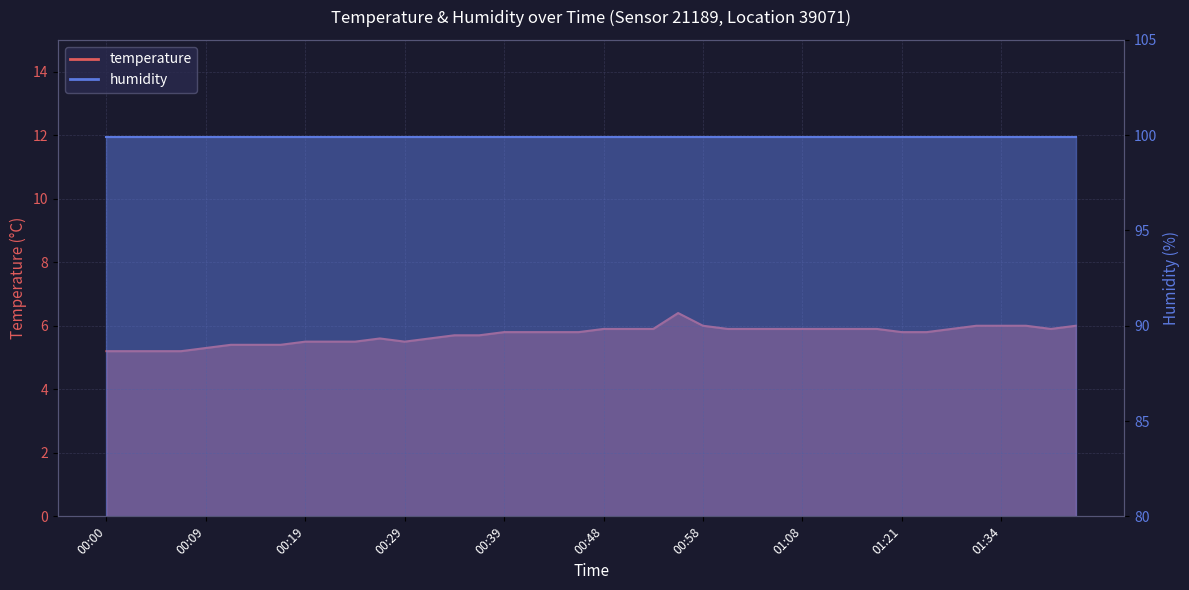

Reading right to left, transcribe all the data shown in this chart.

01:42=6.0	01:39=5.9	01:37=6.0	01:34=6.0	01:32=6.0	01:30=5.9	01:24=5.8	01:21=5.8	01:16=5.9	01:14=5.9	01:11=5.9	01:08=5.9	01:06=5.9	01:03=5.9	01:01=5.9	00:58=6.0	00:56=6.4	00:53=5.9	00:51=5.9	00:48=5.9	00:46=5.8	00:43=5.8	00:41=5.8	00:39=5.8	00:36=5.7	00:34=5.7	00:31=5.6	00:29=5.5	00:26=5.6	00:24=5.5	00:22=5.5	00:19=5.5	00:17=5.4	00:14=5.4	00:12=5.4	00:09=5.3	00:07=5.2	00:04=5.2	00:02=5.2	00:00=5.2